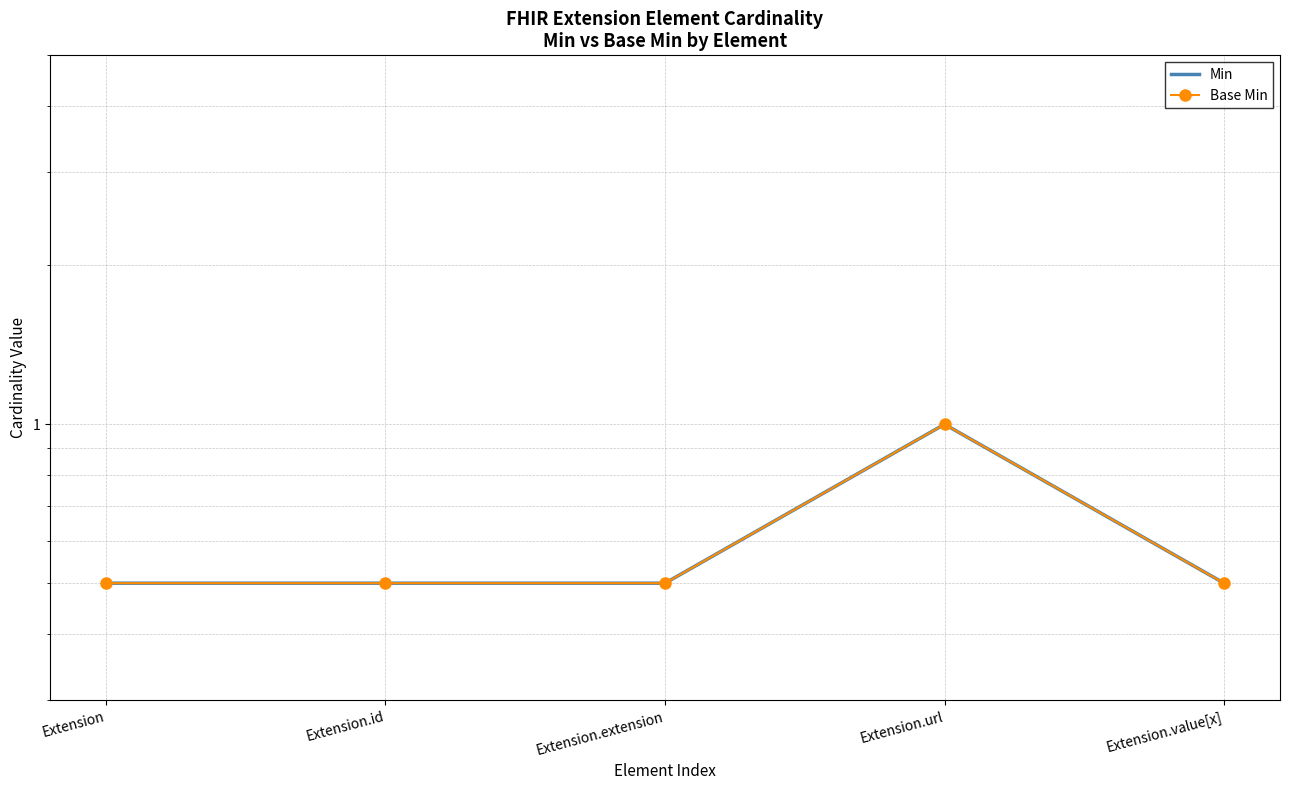

The Min series shows 0.3 at Extension.id. True or false?

False